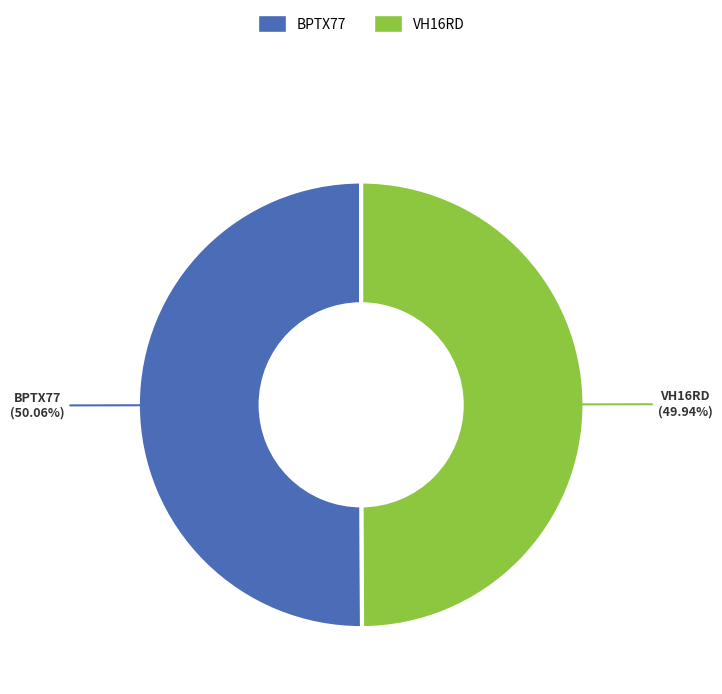

What percentage do VH16RD and BPTX77 together represent?

100.0%